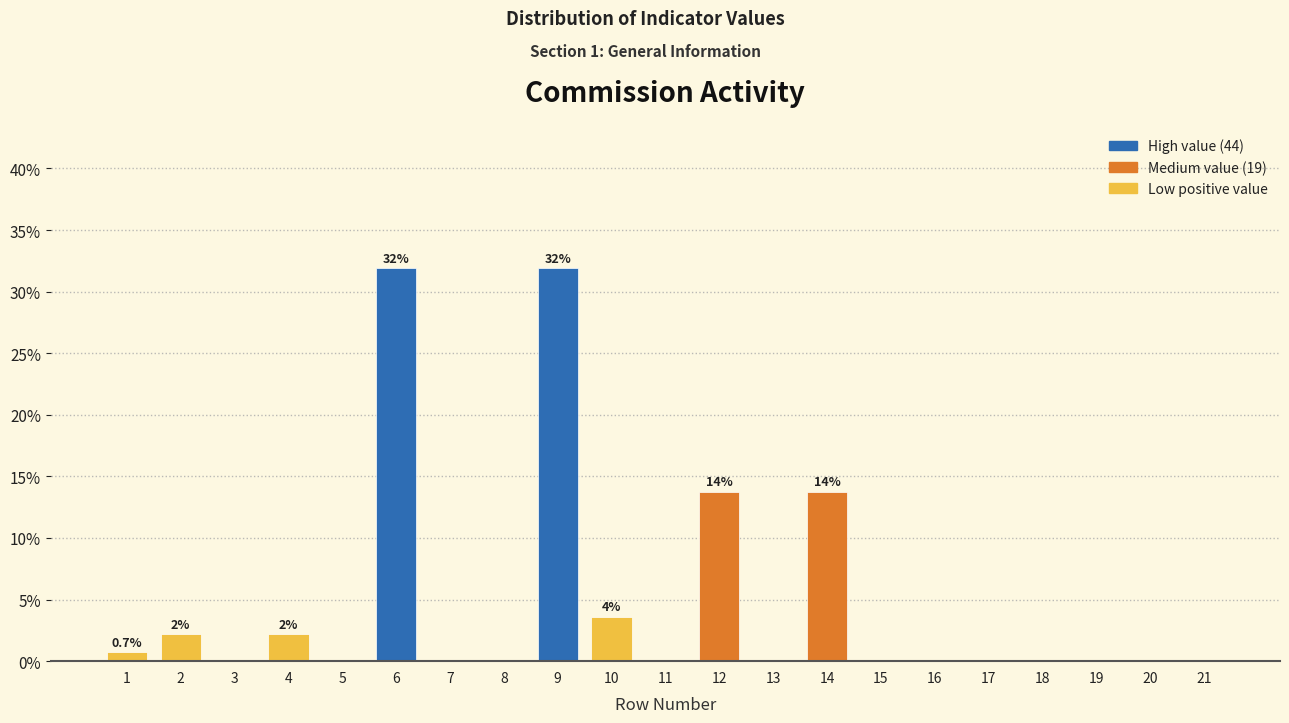

Reading right to left, extract all data points from this chart.

21=0.0	20=0.0	19=0.0	18=0.0	17=0.0	16=0.0	15=0.0	14=13.8	13=0.0	12=13.8	11=0.0	10=3.6	9=31.9	8=0.0	7=0.0	6=31.9	5=0.0	4=2.2	3=0.0	2=2.2	1=0.7